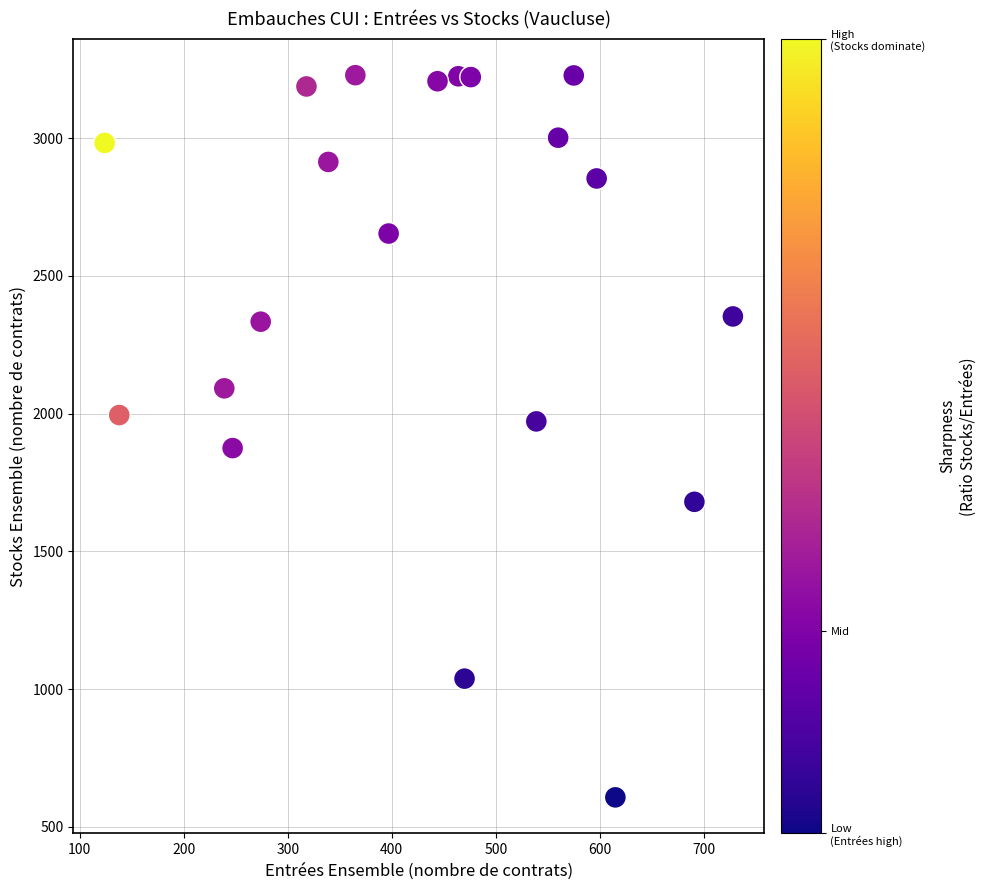

What is the range of Y values (max minus min)?

2622